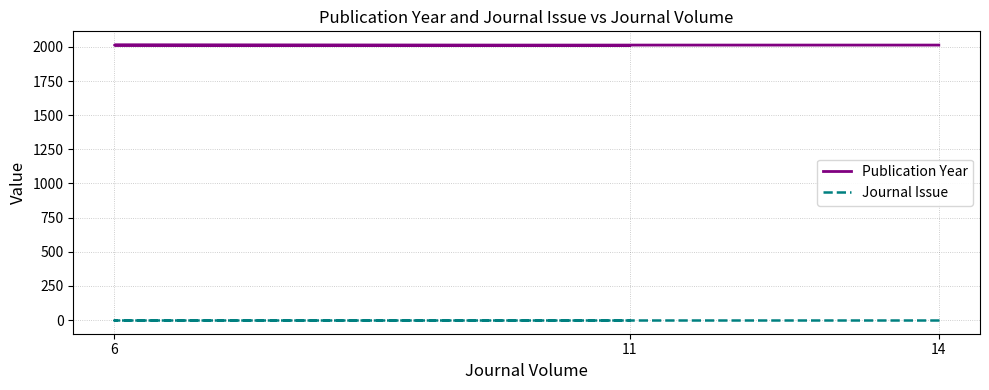

The value of Journal Issue at 11 is 1. True or false?

True